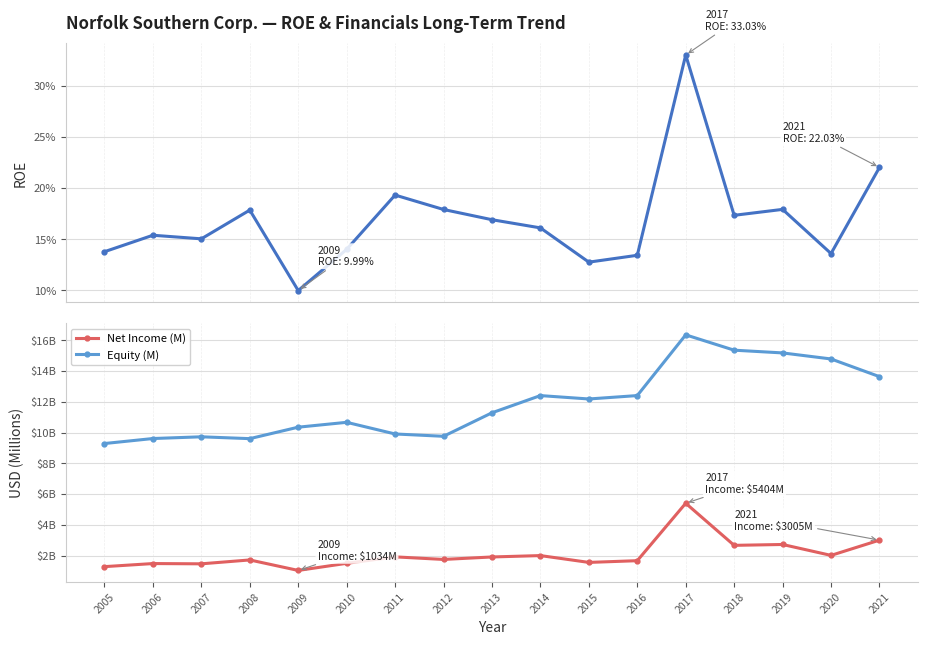

Reading left to right, list all the values displayed in this chart.

ROE: 0.1	0.2	0.2	0.2	0.1	0.1	0.2	0.2	0.2	0.2	0.1	0.1	0.3	0.2	0.2	0.1	0.2
Net Income (M): 1281.0	1481.0	1464.0	1716.0	1034.0	1496.0	1916.0	1749.0	1910.0	2000.0	1556.0	1668.0	5404.0	2666.0	2722.0	2013.0	3005.0
Equity (M): 9289.0	9615.0	9727.0	9607.0	10353.0	10669.0	9911.0	9760.0	11289.0	12408.0	12188.0	12409.0	16359.0	15362.0	15184.0	14791.0	13641.0